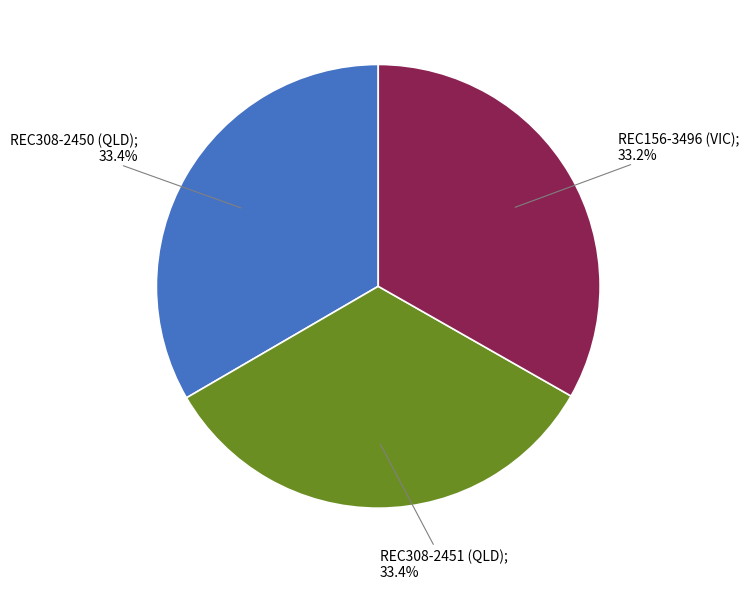

Is there a majority slice in this chart?

No